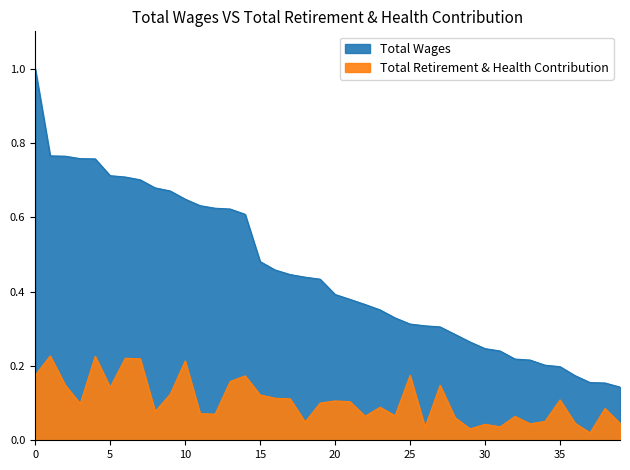

The value of Total Wages at 10 is 0.6. True or false?

True